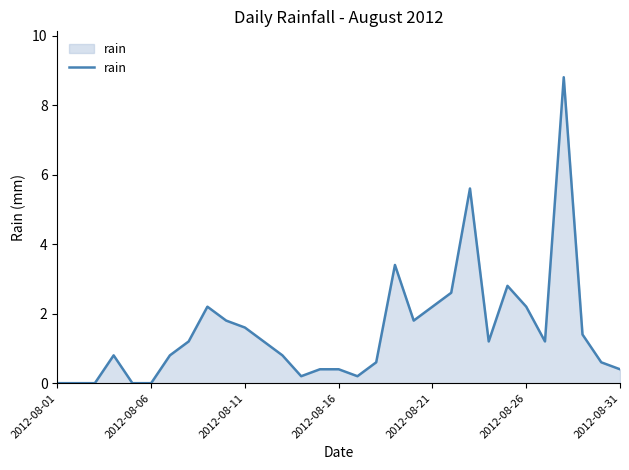

What is the difference between the maximum and minimum values?

8.8